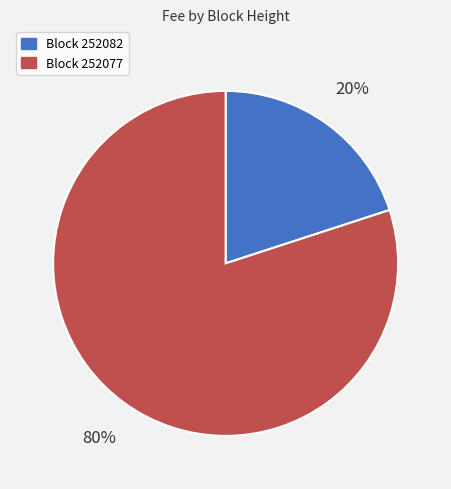

How many slices are in this pie chart?

2